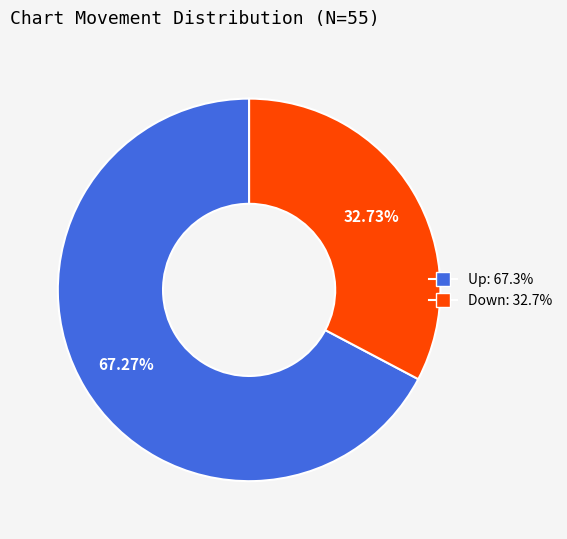

Is there a majority slice in this chart?

Yes